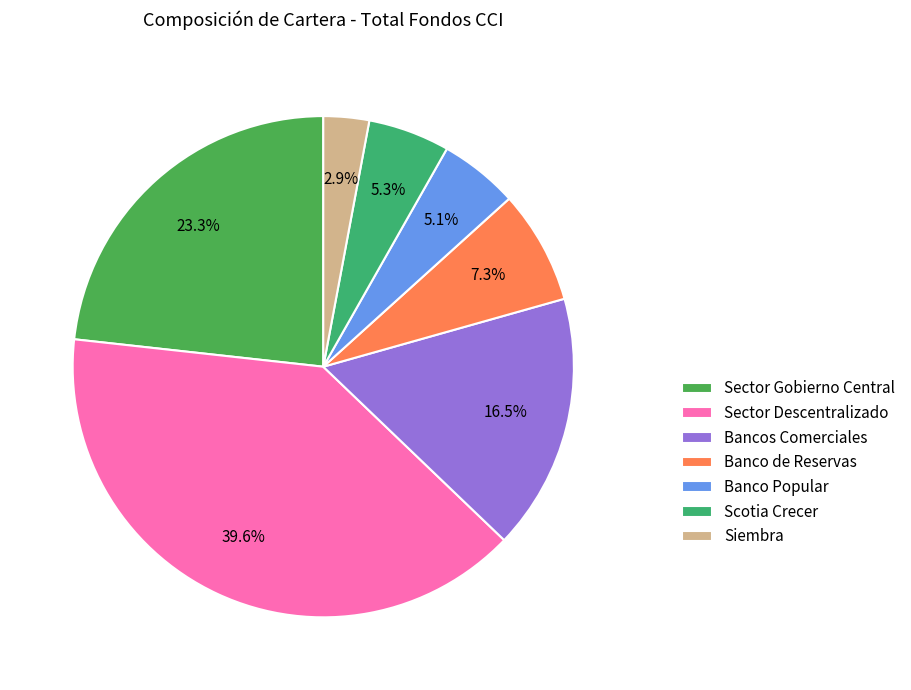

To the nearest percent, what is the combined percentage of Sector Gobierno Central and Banco Popular?

28%